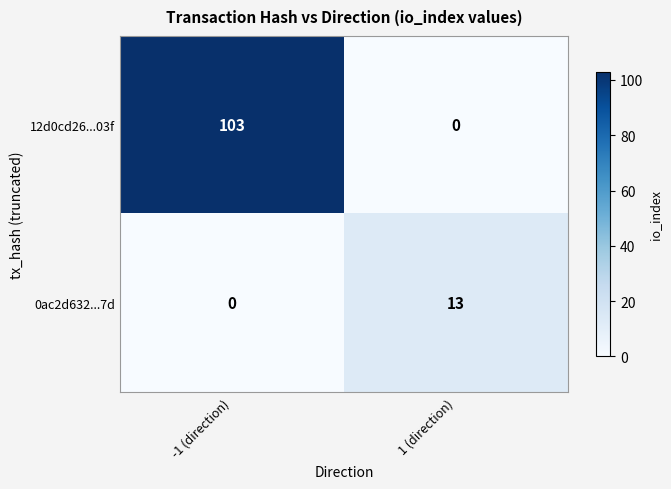

Reading right to left, what are all the values shown in this chart?

12d0cd26...03f: 1 (direction)=0	-1 (direction)=103
0ac2d632...7d: 1 (direction)=13	-1 (direction)=0